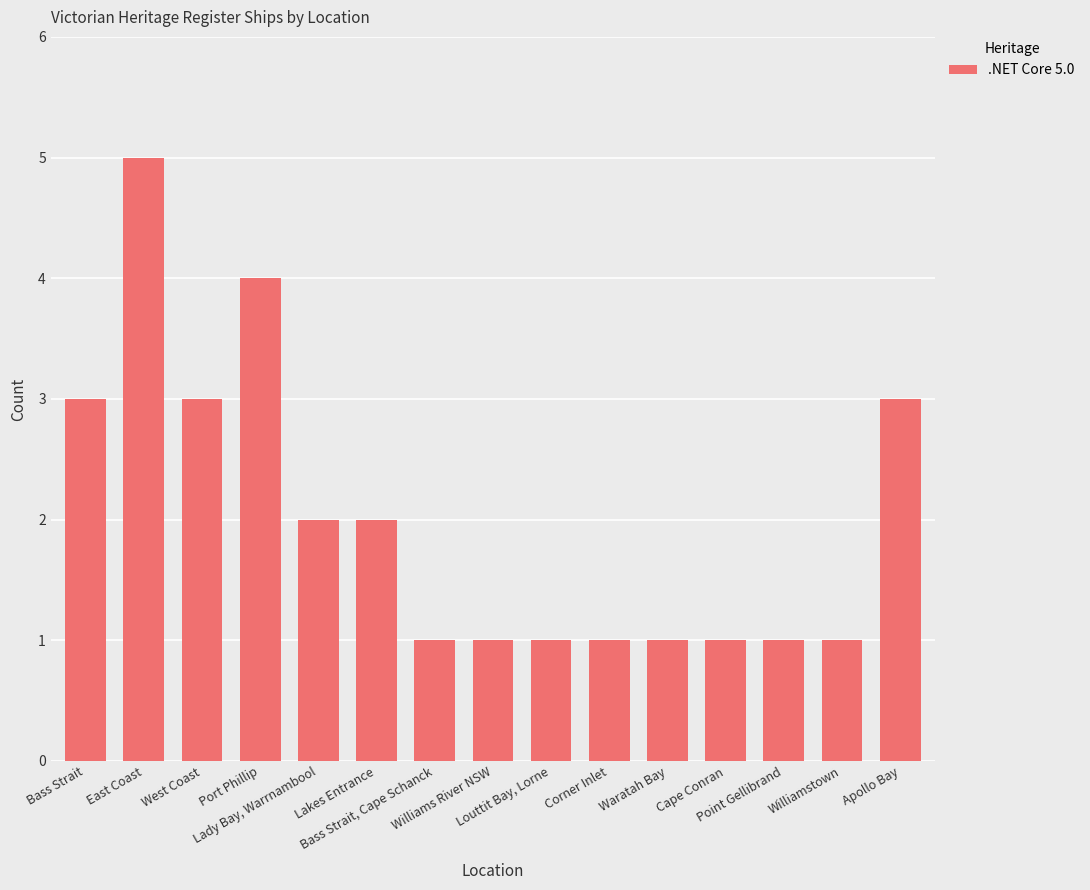

What is the maximum value shown in the chart?

5